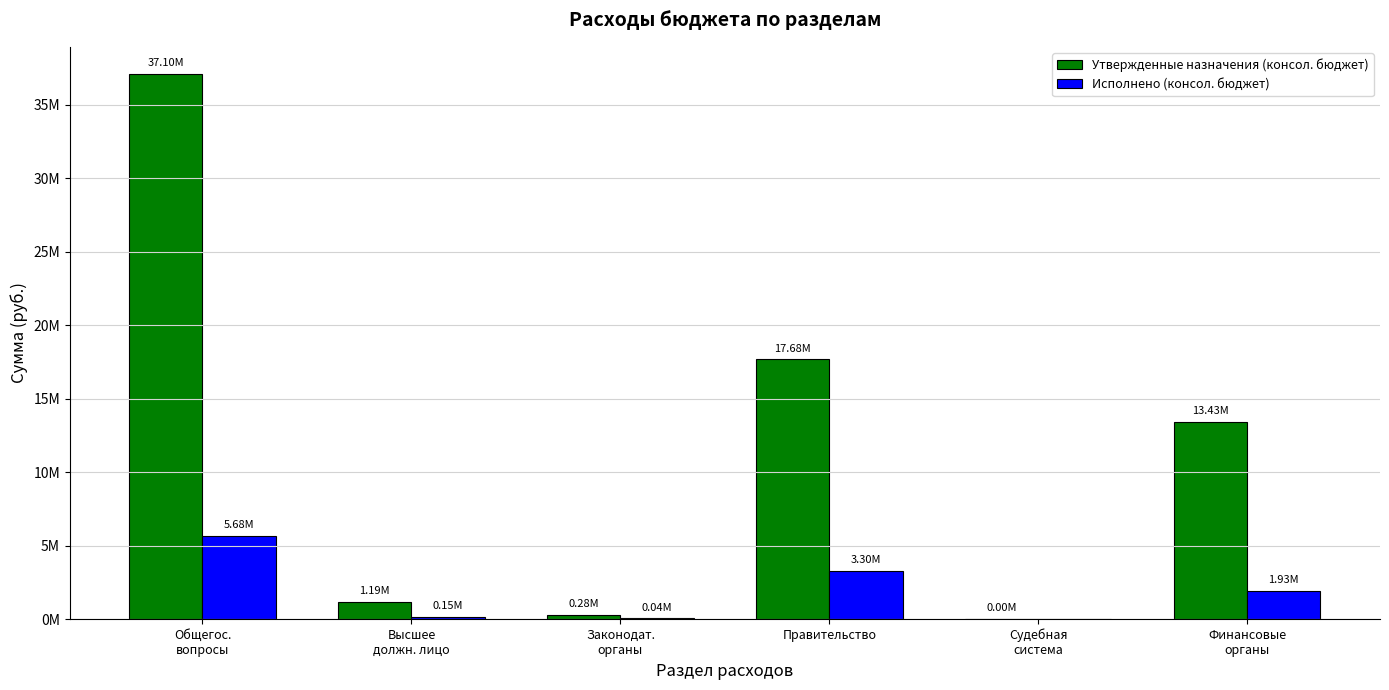

What is the label of the 2nd bar from the right?

Судебная
система